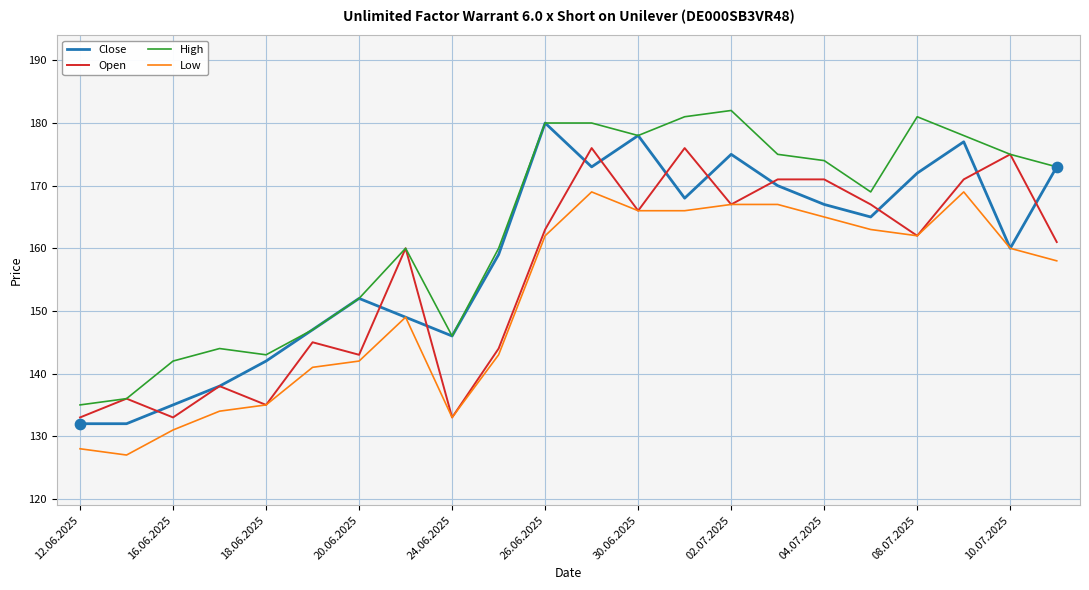

At how many categories does at least one series exceed 132?

22